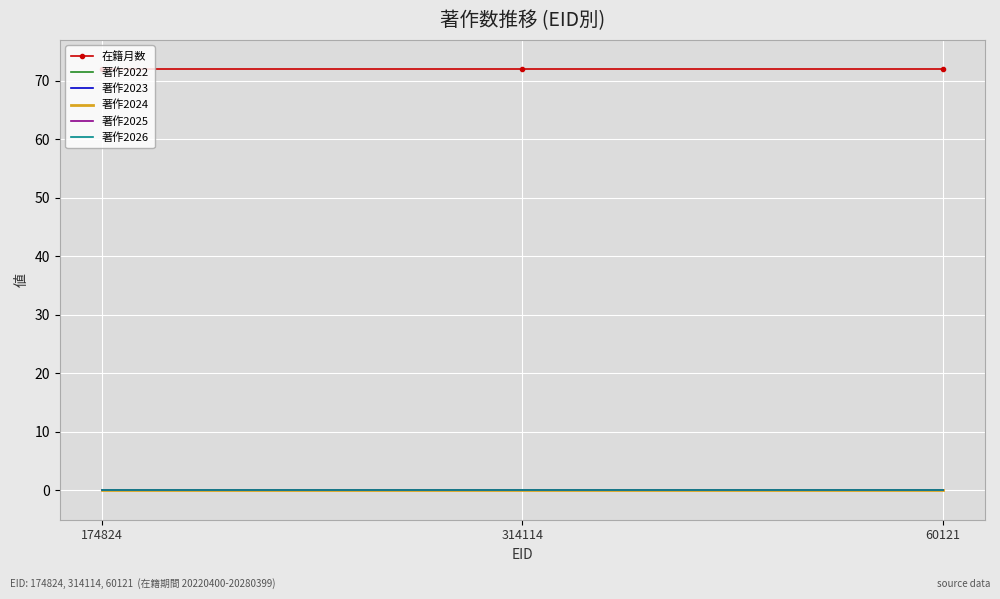

What is the total value across all series at 314114?

72